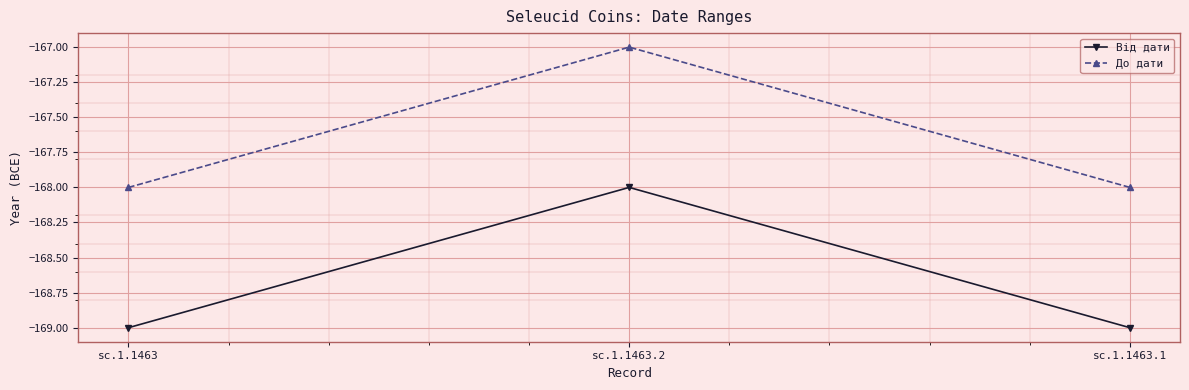

How many Від дати values are between -169 and -168?

3